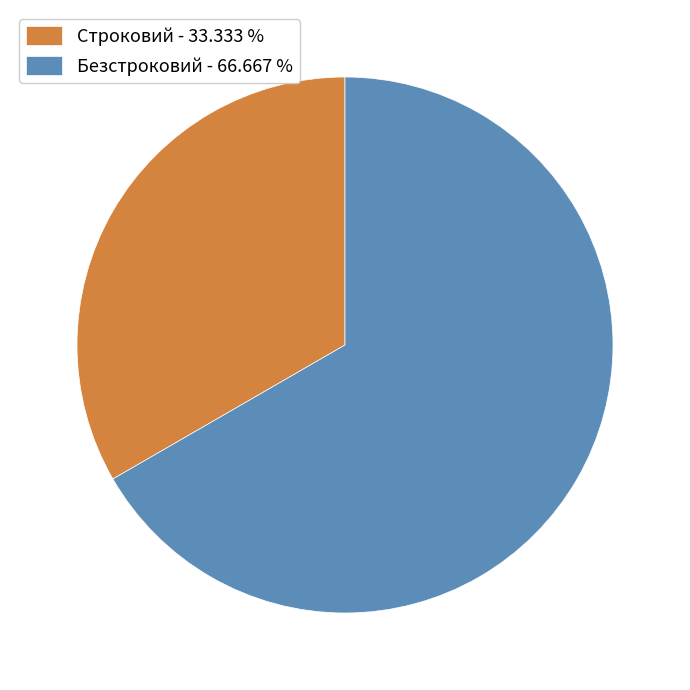

Count the number of slices in the pie.

2